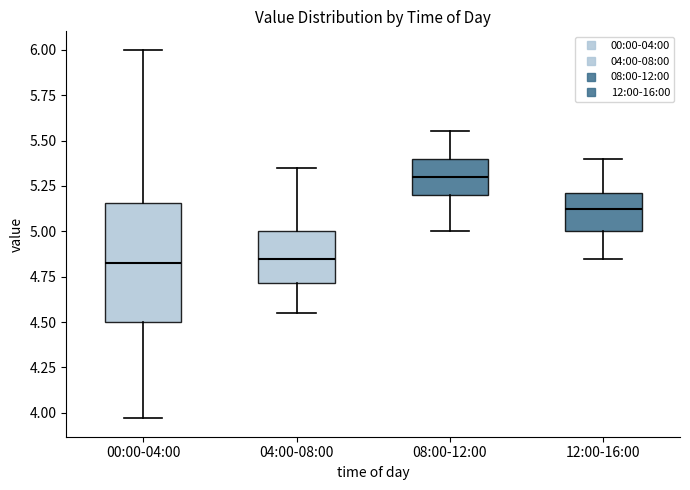

Comparing the boxes themselves (not the whiskers), which one is the tallest?

00:00-04:00